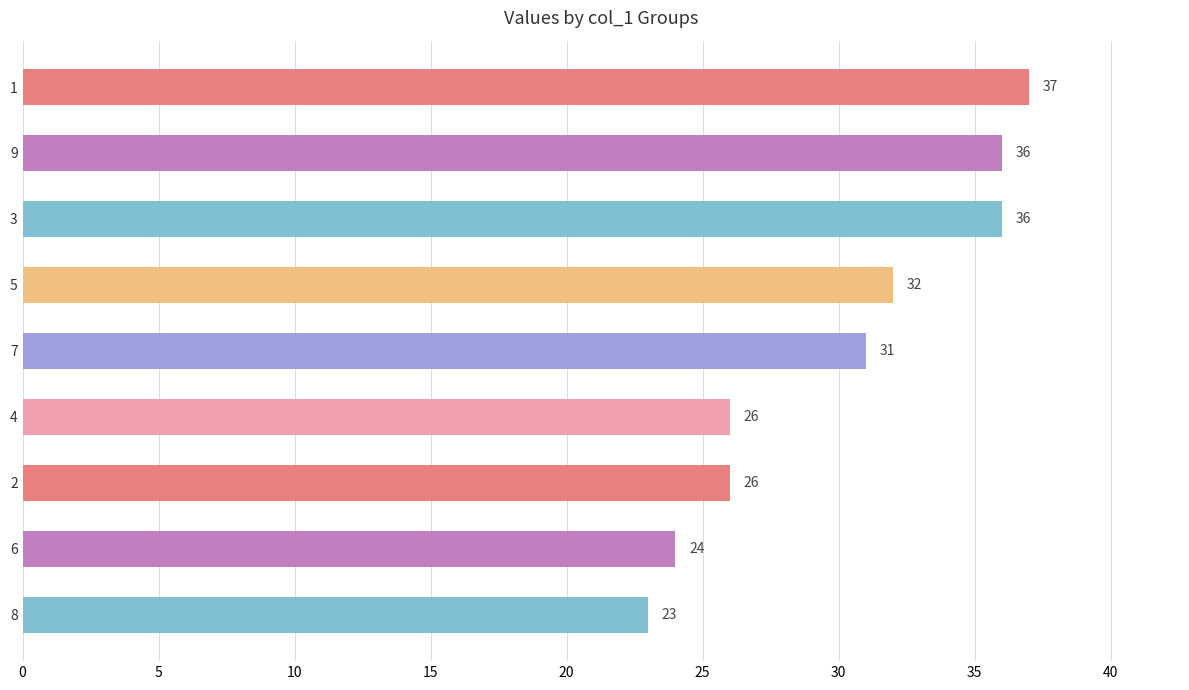

What is the value of the 4th bar from the top?

32